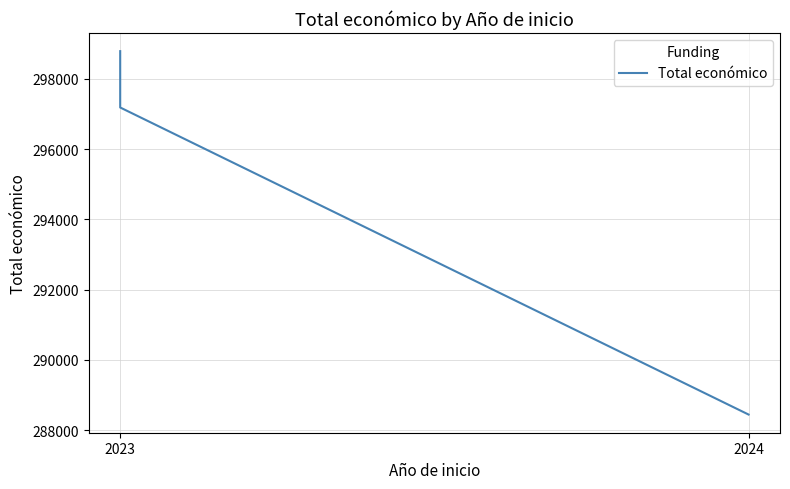

What is the label of the 1st point from the left?

2023